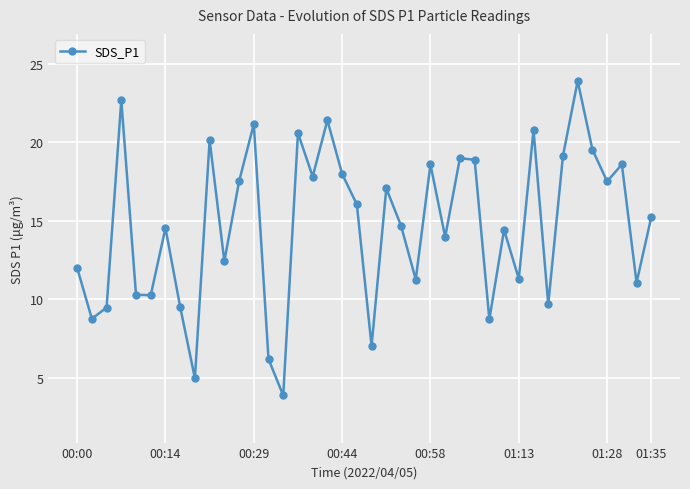

How many interior local peaks (higher than both neighbors) does the data have?

13